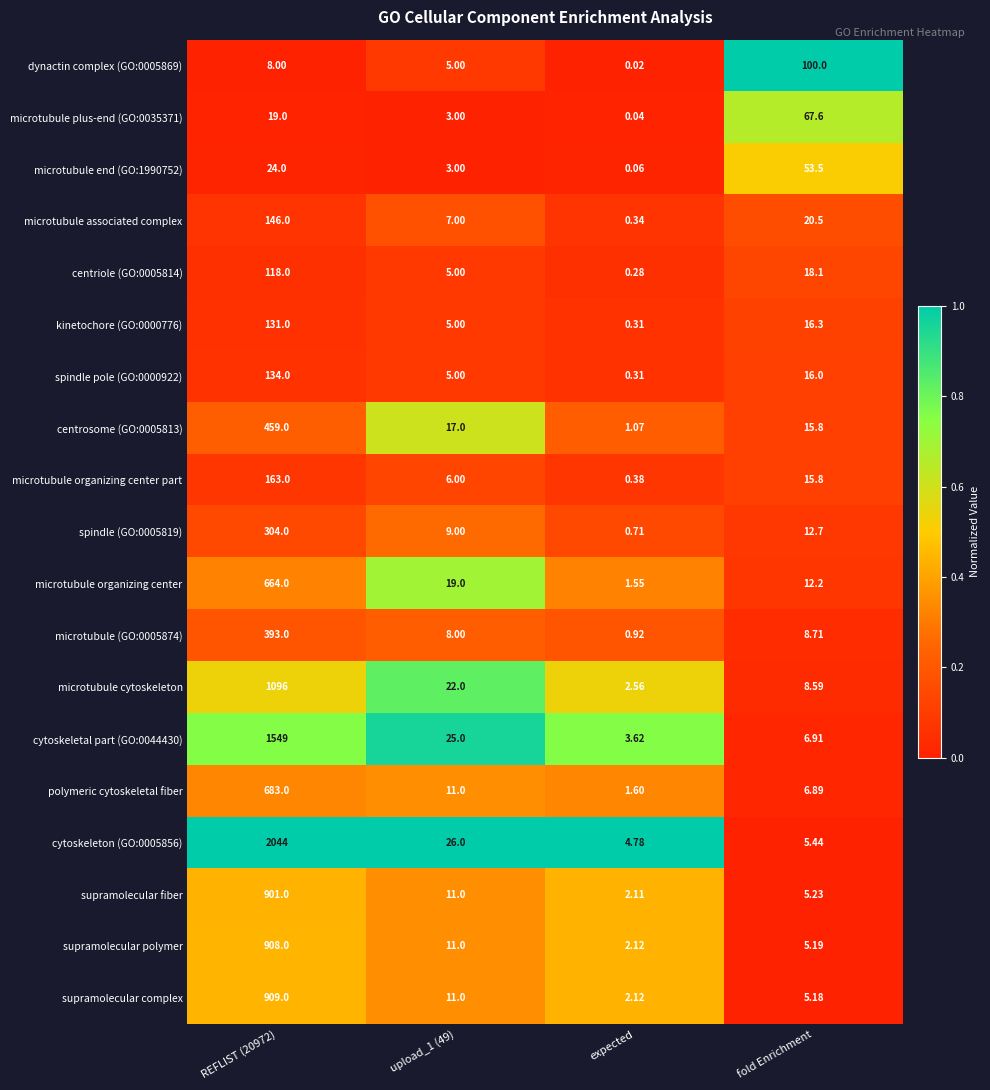

Which label corresponds to the smallest value in the chart?

expected